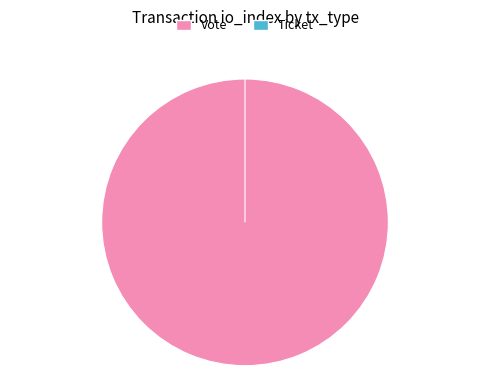

Is it true that Vote is 100% of the pie?

True